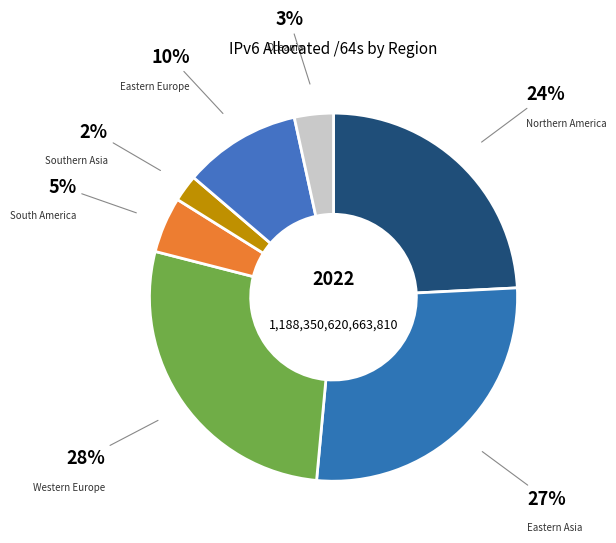

Is there any slice that represents more than half of the pie?

No